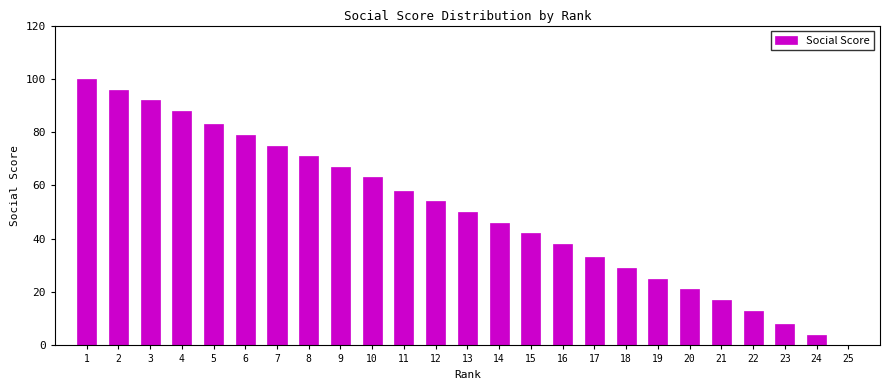

Reading left to right, transcribe all the data shown in this chart.

1=100	2=96	3=92	4=88	5=83	6=79	7=75	8=71	9=67	10=63	11=58	12=54	13=50	14=46	15=42	16=38	17=33	18=29	19=25	20=21	21=17	22=13	23=8	24=4	25=0